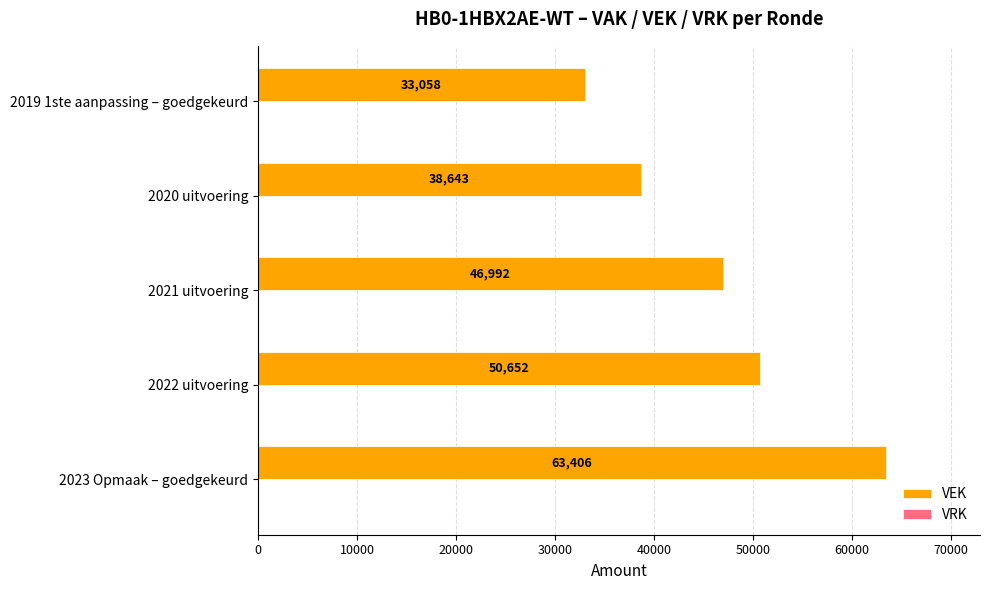

Rank the categories by value from highest to lowest.

2023 Opmaak – goedgekeurd, 2022 uitvoering, 2021 uitvoering, 2020 uitvoering, 2019 1ste aanpassing – goedgekeurd